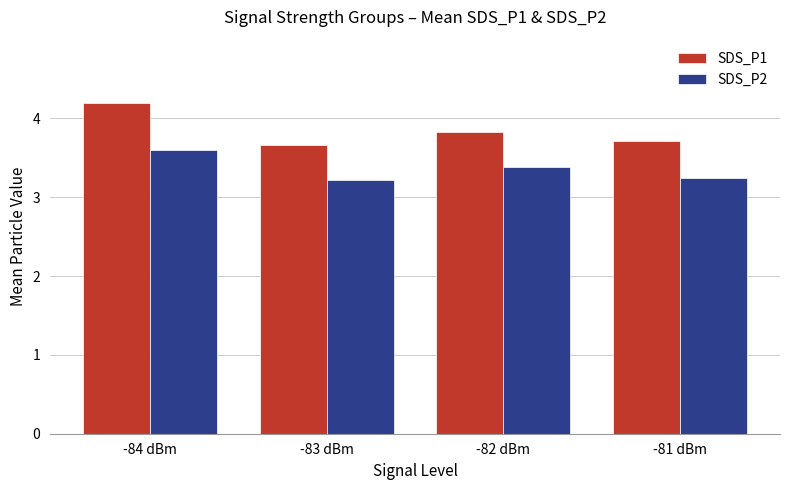

What position from the left is -81 dBm?

4